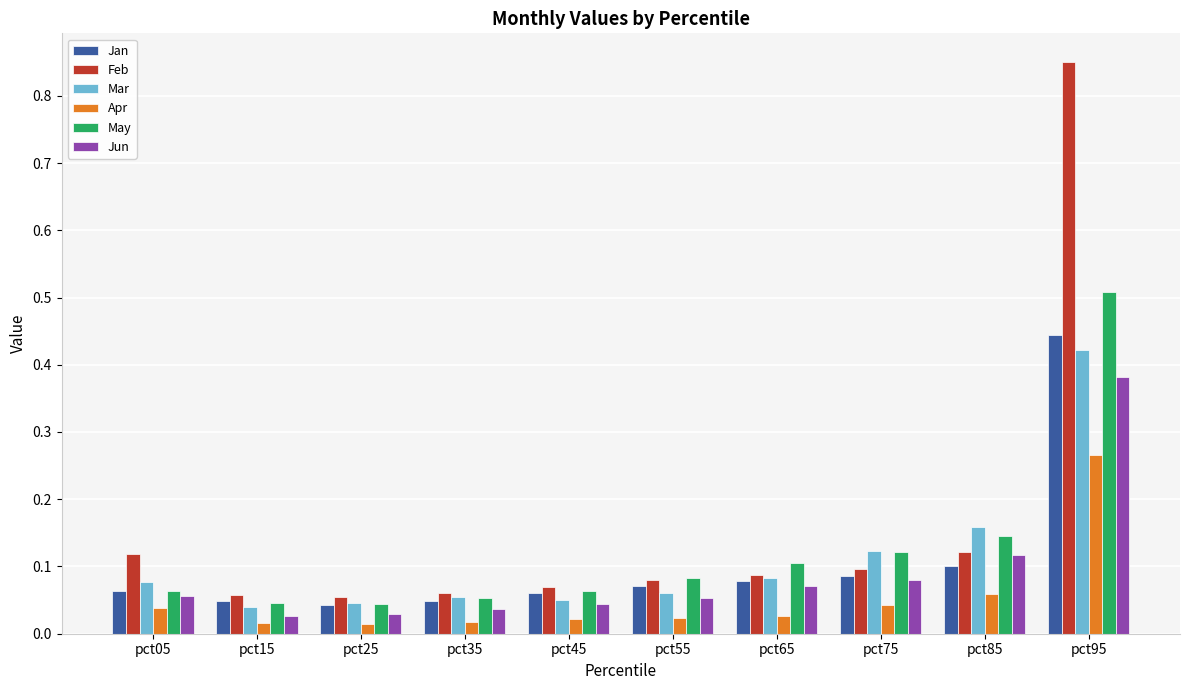

Does the chart contain any negative values?

No